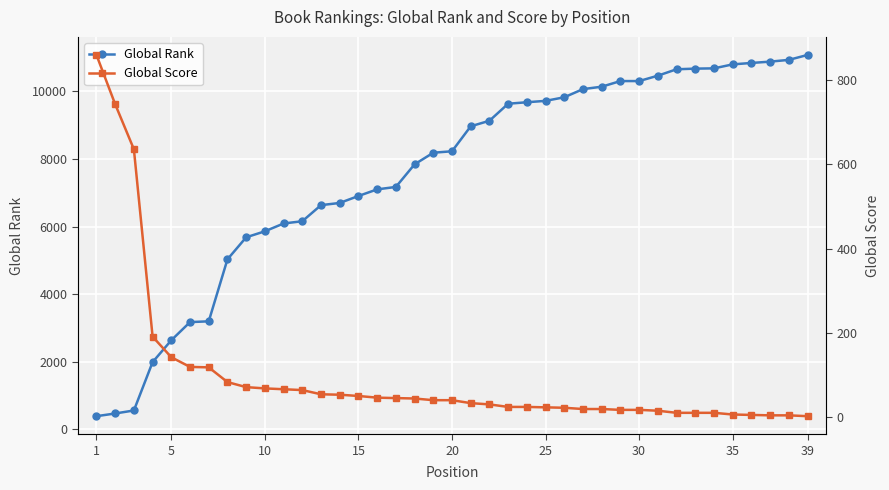

What is the maximum value shown in the chart?

11080